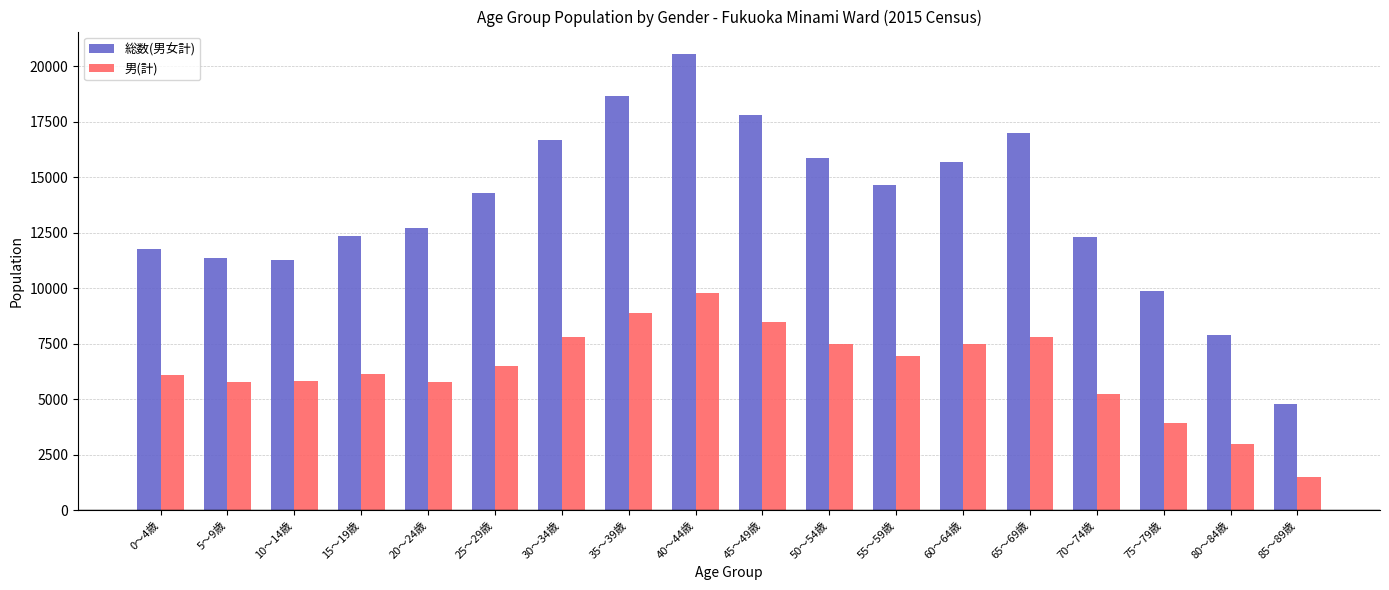

The value of 男(計) at 15～19歳 is 6146. True or false?

True